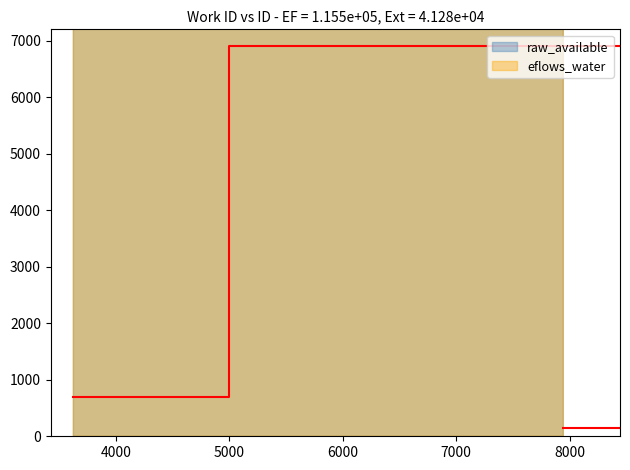

Which category has the lowest value across all series?

3623